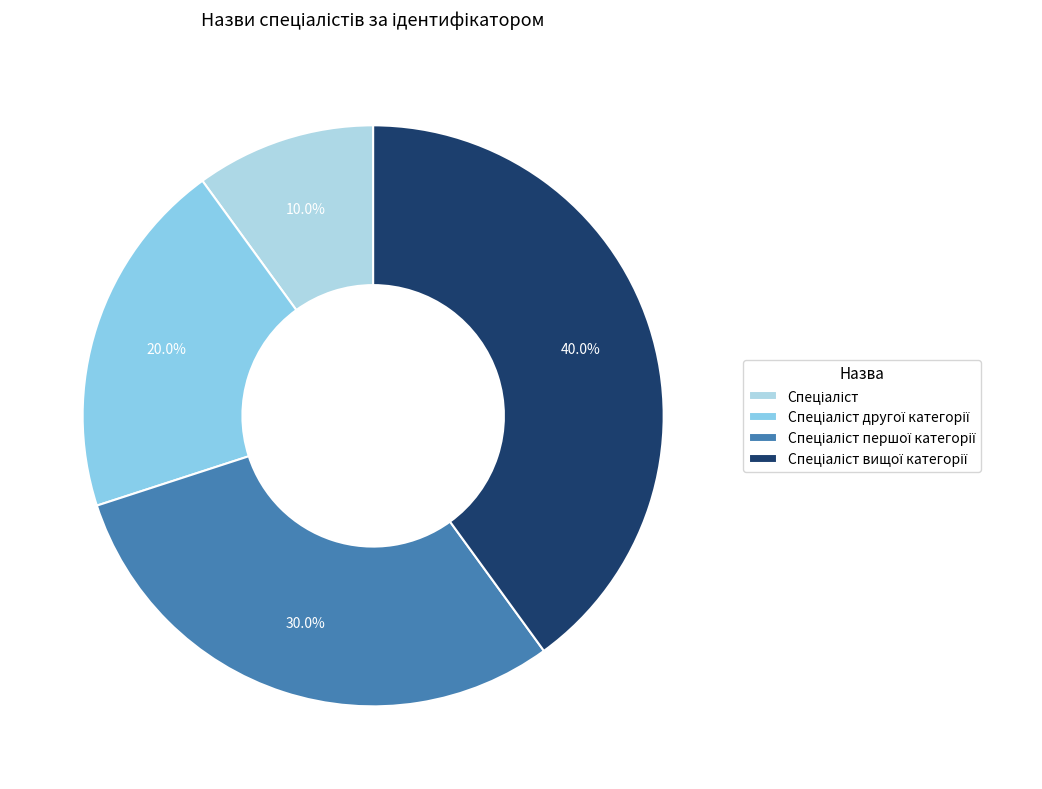

True or false: Спеціаліст вищої категорії accounts for 40% of the total.

True